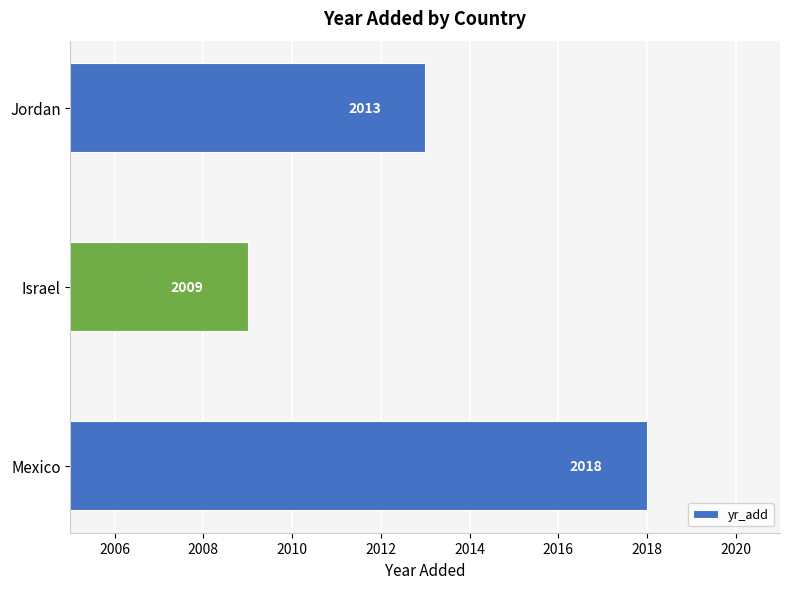

At which category does the chart reach its peak across all series?

Mexico